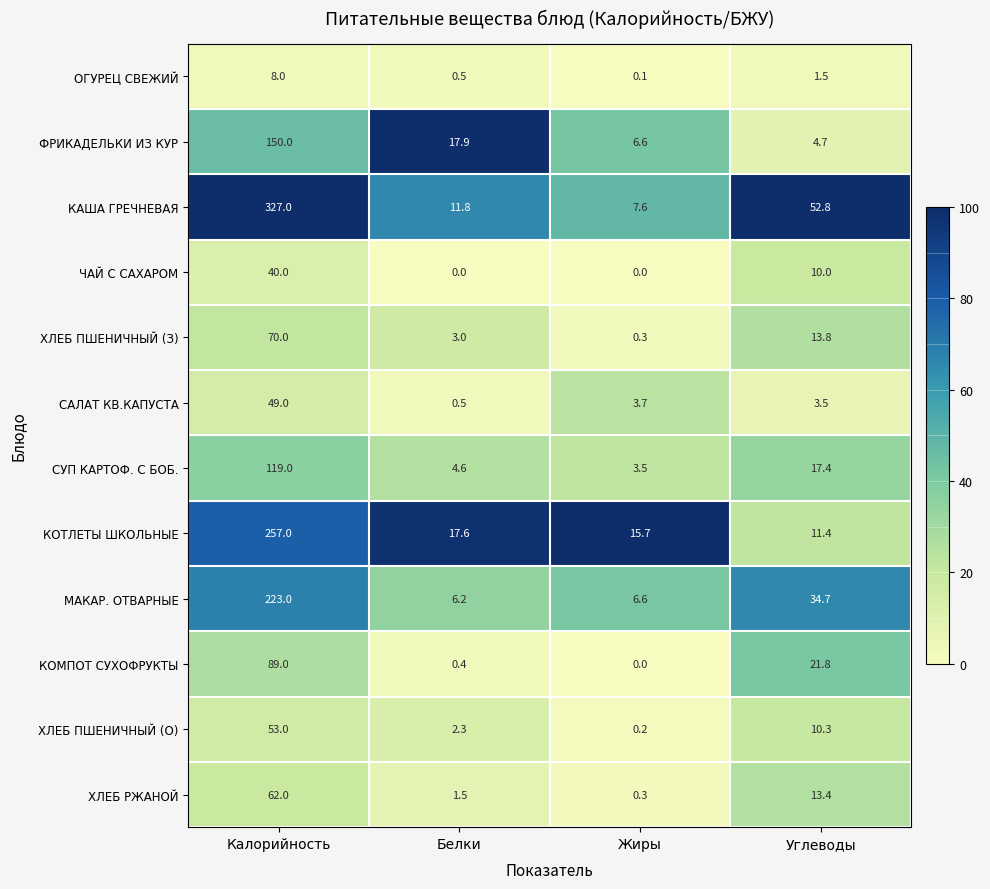

The value of ХЛЕБ ПШЕНИЧНЫЙ (З) at Калорийность is 17.7. True or false?

False